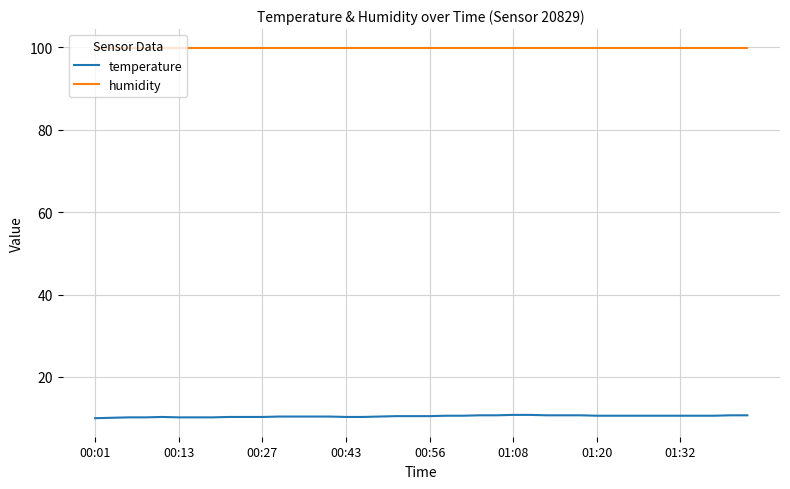

What is the lowest value of the temperature series?

10.0